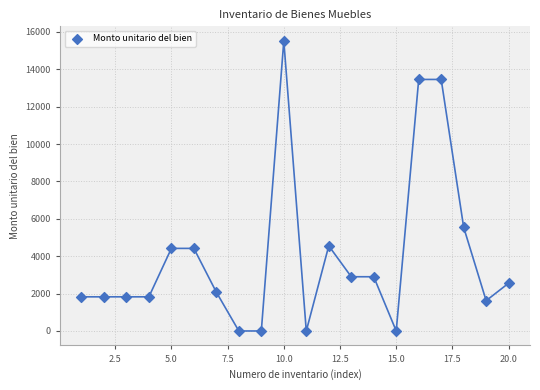

What Y value in the scatter plot is closest to 7763?

5547.6